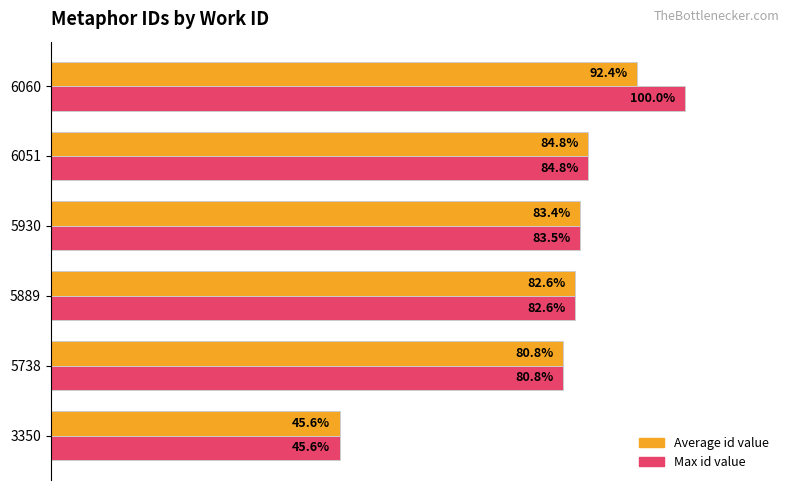

Rank the categories by Average id value value from lowest to highest.

3350, 5738, 5889, 5930, 6051, 6060